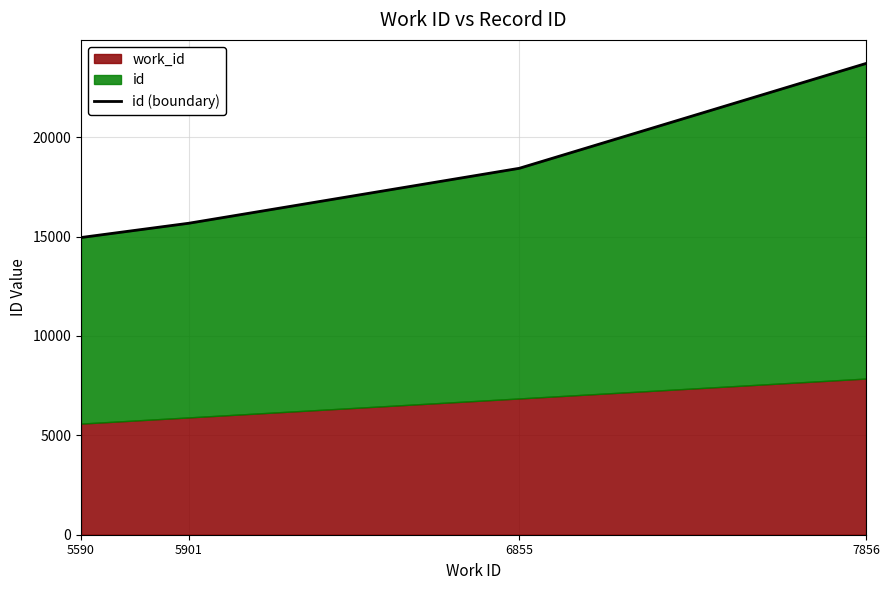

Rank the categories by value from highest to lowest.

7856, 6855, 5901, 5590